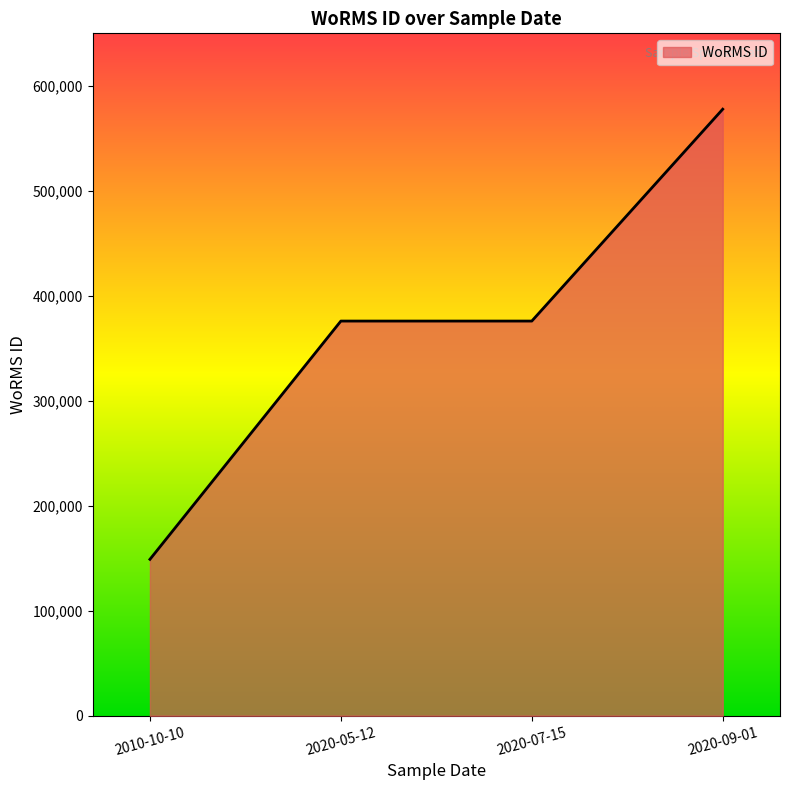

Between 2020-09-01 and 2020-07-15, which is larger?

2020-09-01